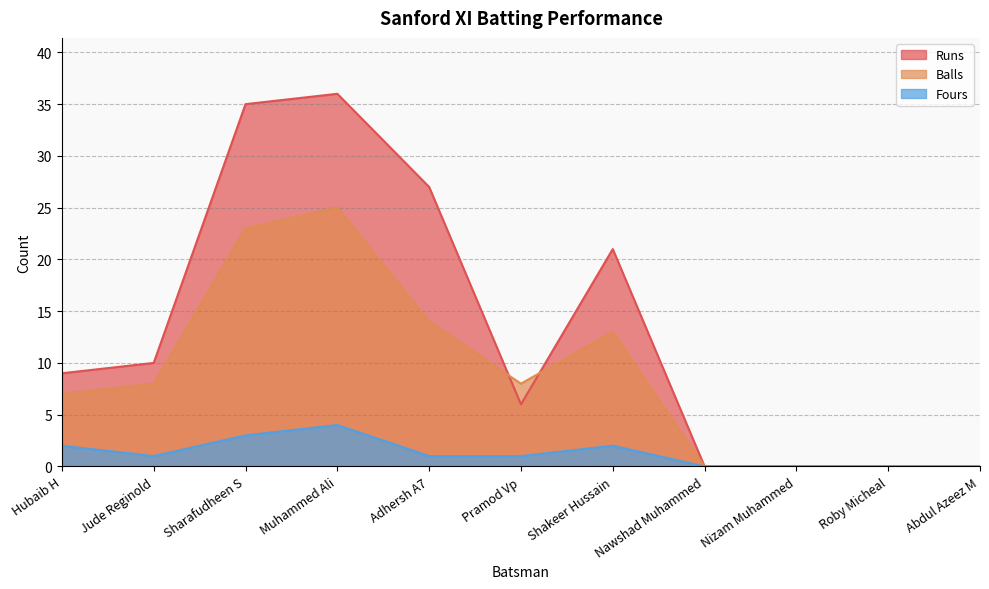

Where does the Runs series first go above 9?

Jude Reginold